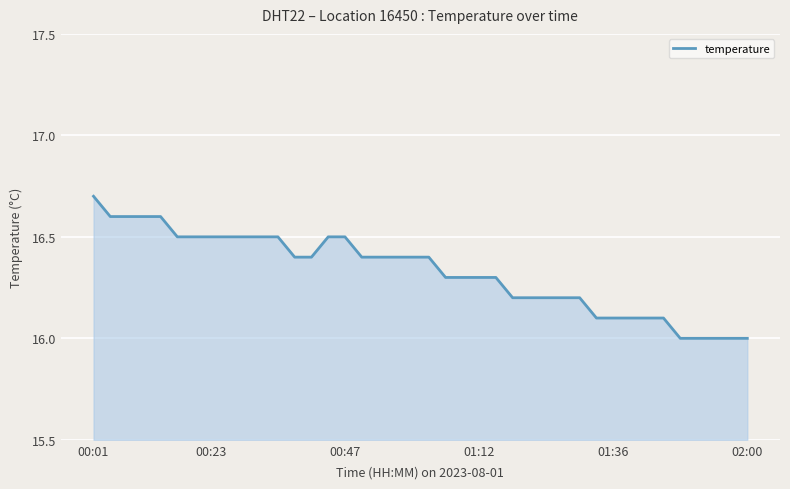

How many categories are shown in the chart?

40